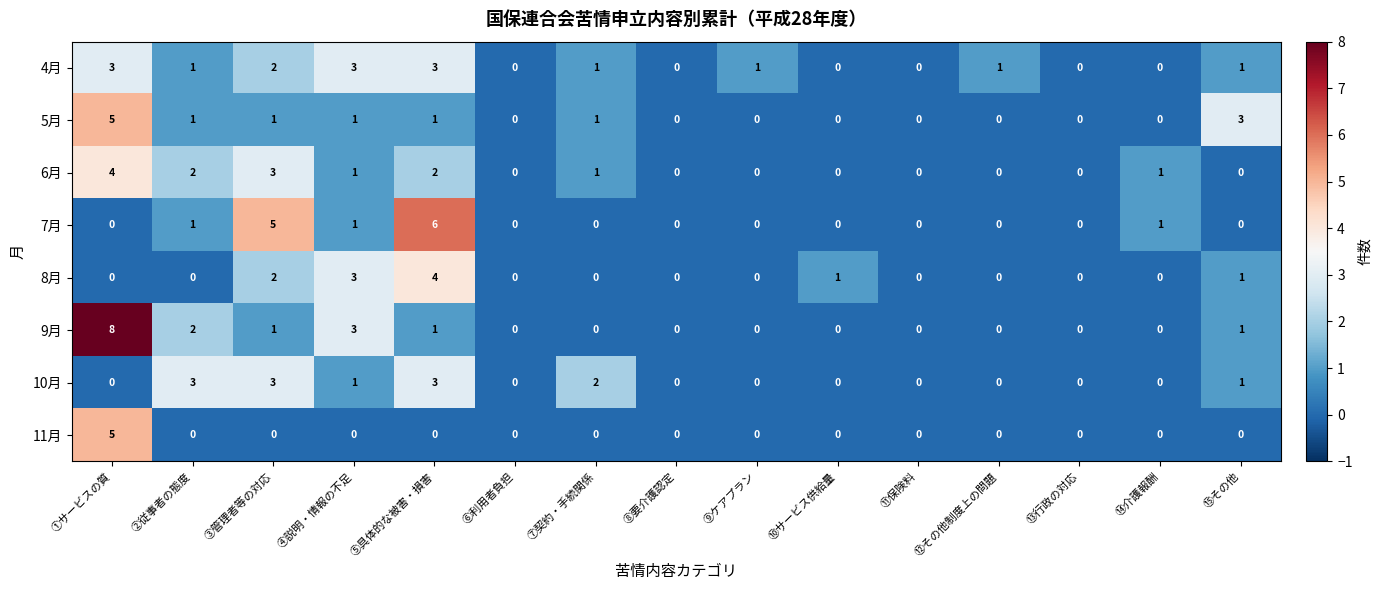

Is the value of 5月 at ⑦契約・手続関係 greater than the value of 4月 at ④説明・情報の不足?

No